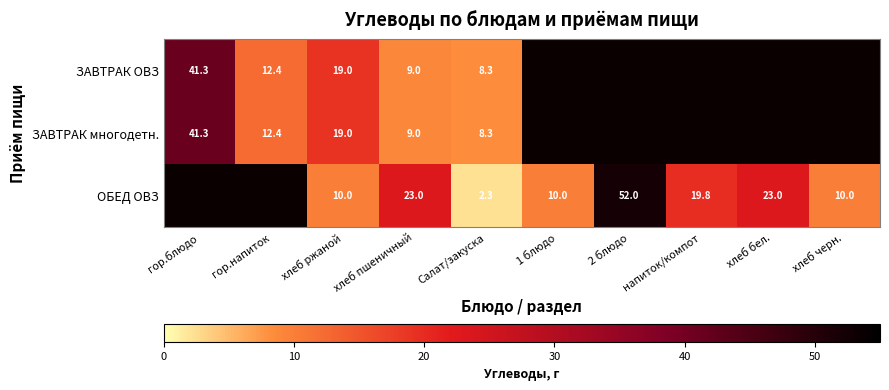

What is the spread (max minus min) of values at хлеб пшеничный?

14.0